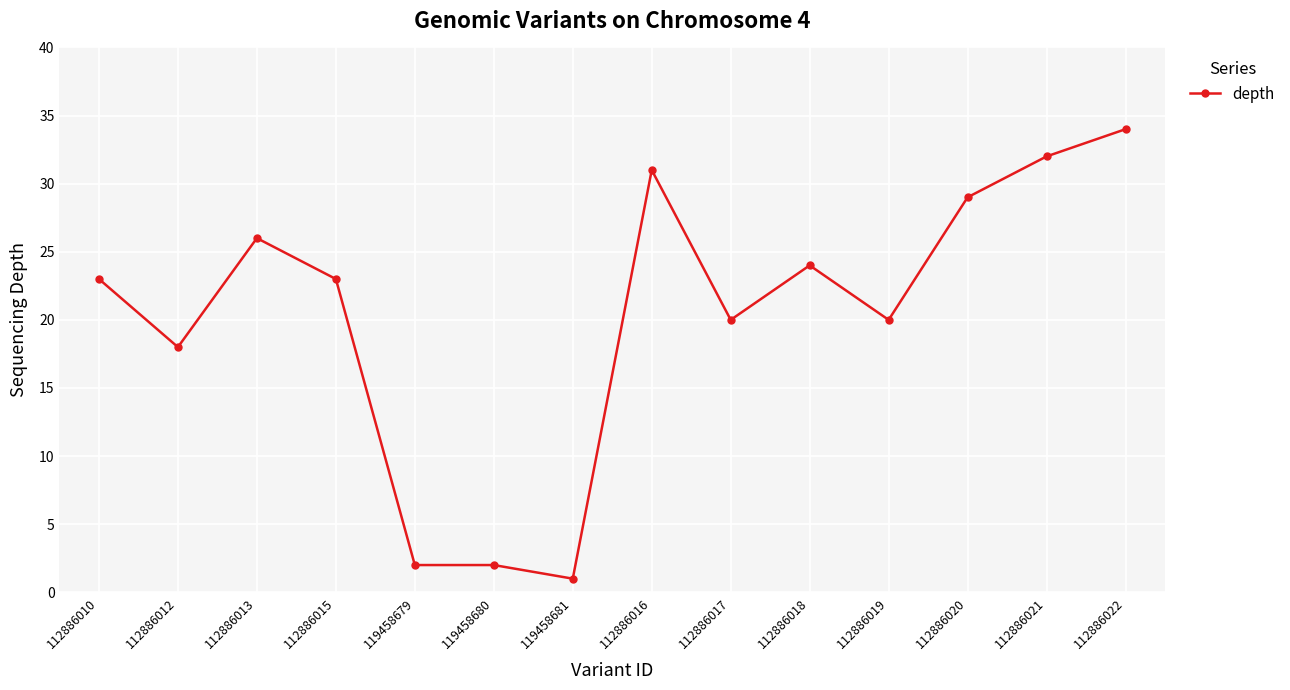

The chart shows a value of 7 at 112886013. True or false?

False